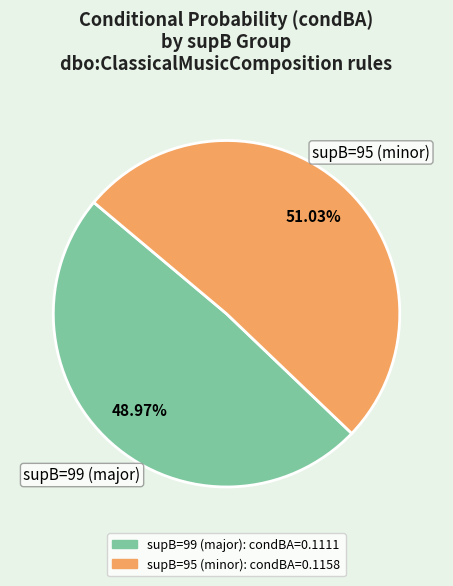

Is there a majority slice in this chart?

Yes